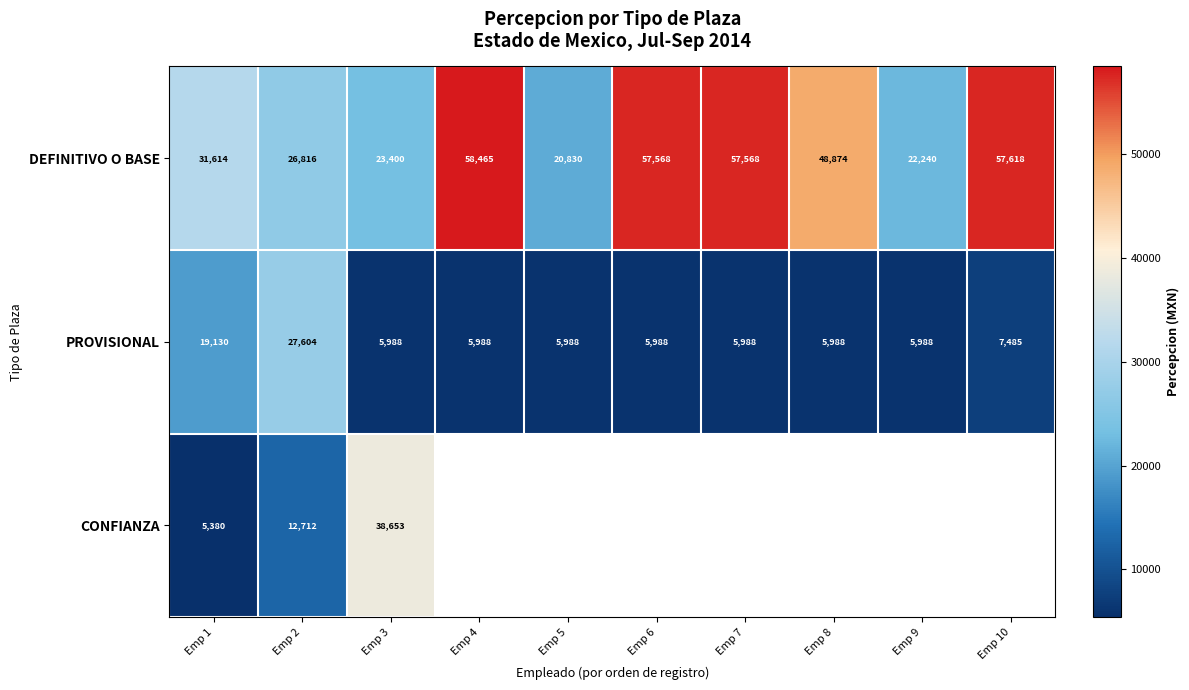

How many series are shown in this chart?

3